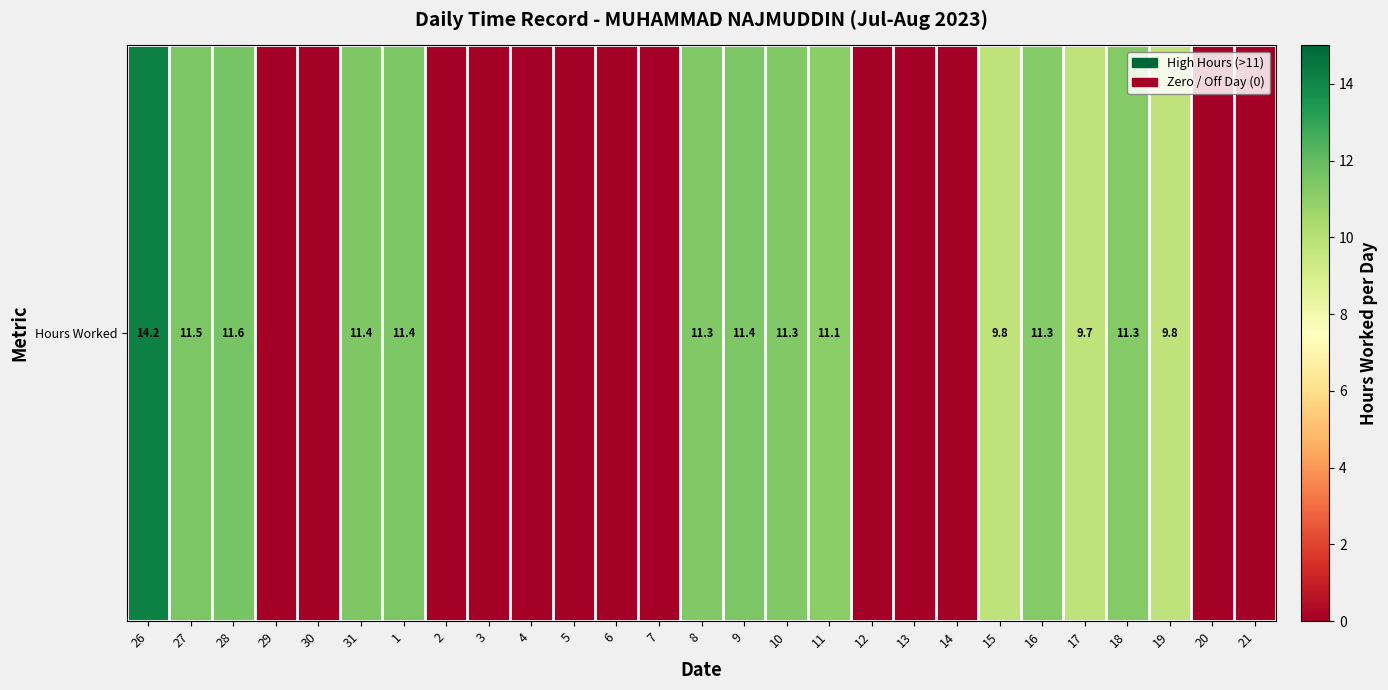

The value at 8 is 2.5. True or false?

False